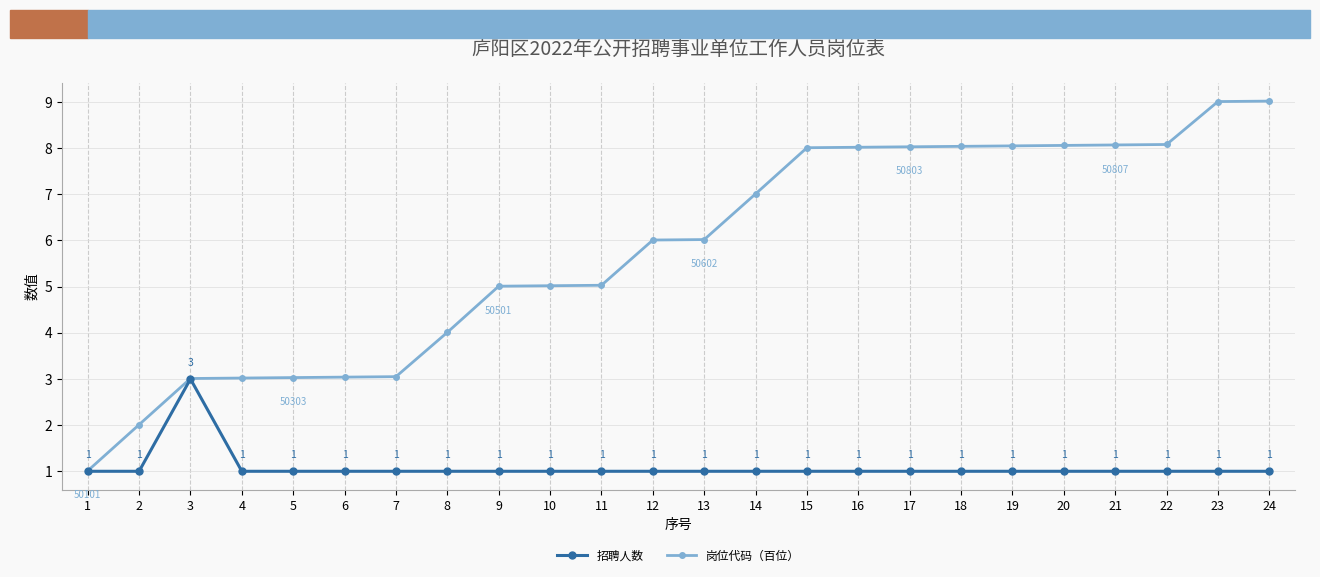

Does the chart display data point markers on the line(s)?

Yes